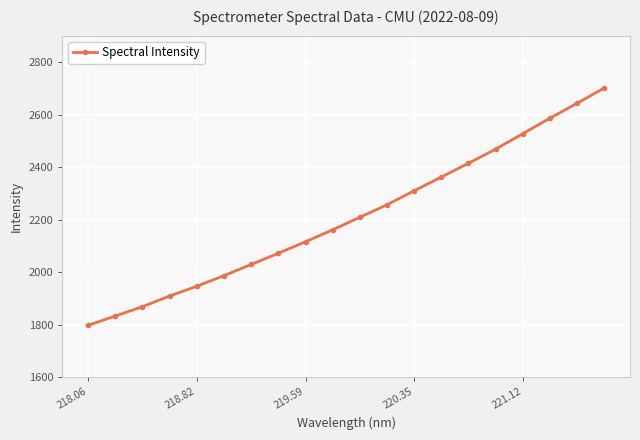

What is the sum of all values?

44201.3